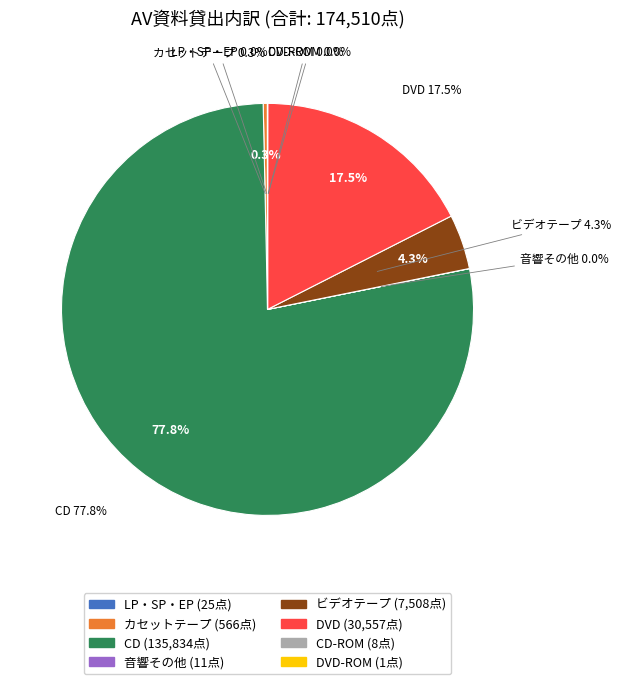

Which slice is the largest?

CD